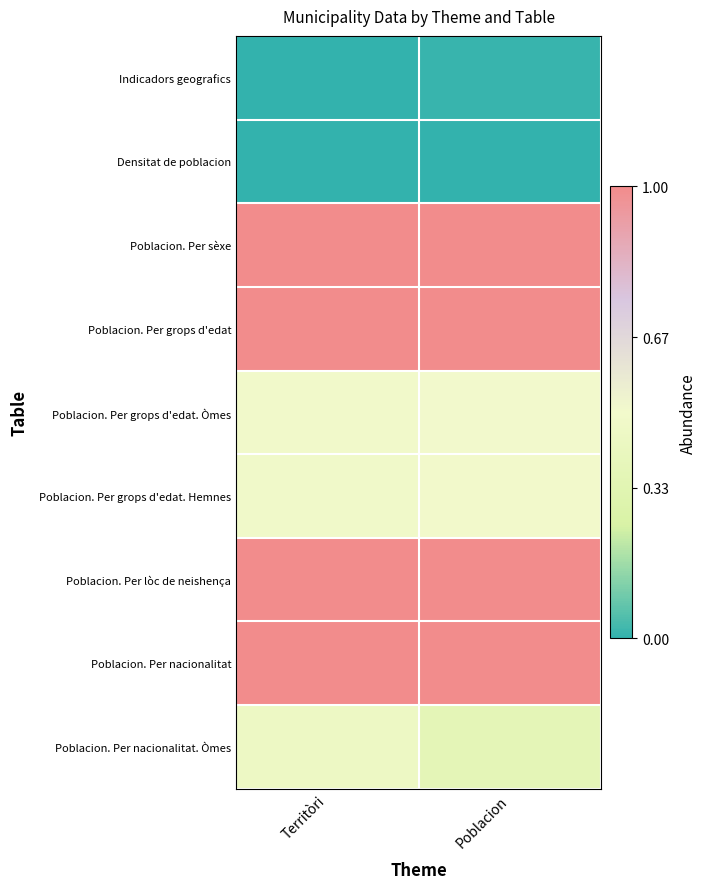

At how many categories does at least one series exceed 0?

2